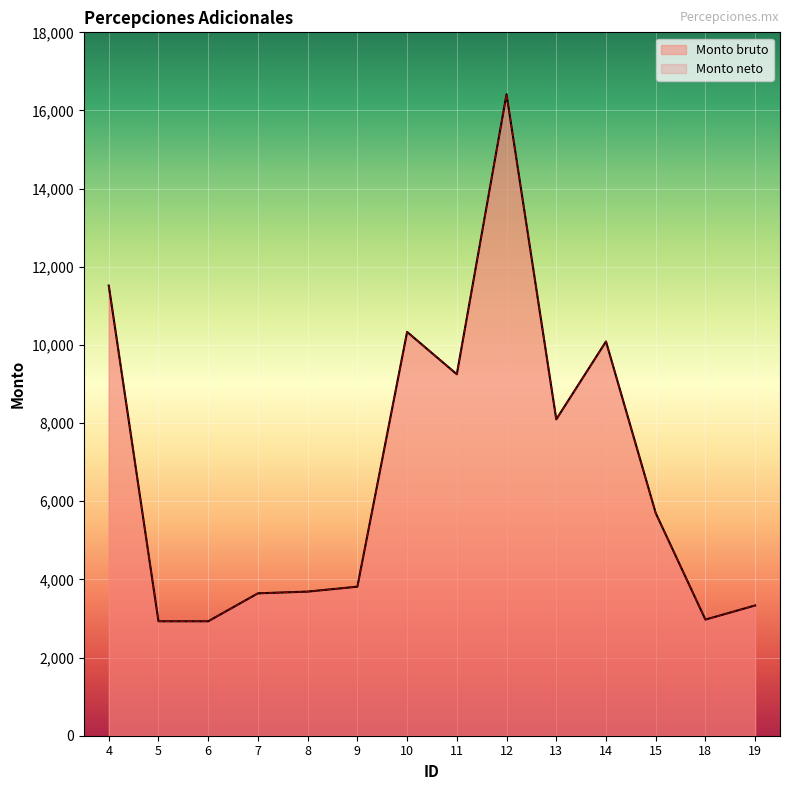

Reading right to left, list all the values displayed in this chart.

Monto bruto: 19=3333.3	18=2972.1	15=5698.2	14=10088.9	13=8096.3	12=16415.4	11=9250.1	10=10333.7	9=3813.8	8=3688.1	7=3643.9	6=2928.5	5=2928.5	4=11519.7
Monto neto: 19=3333.3	18=2972.1	15=5698.2	14=10088.9	13=8096.3	12=16415.4	11=9250.1	10=10333.7	9=3813.8	8=3688.1	7=3643.9	6=2928.5	5=2928.5	4=11519.7